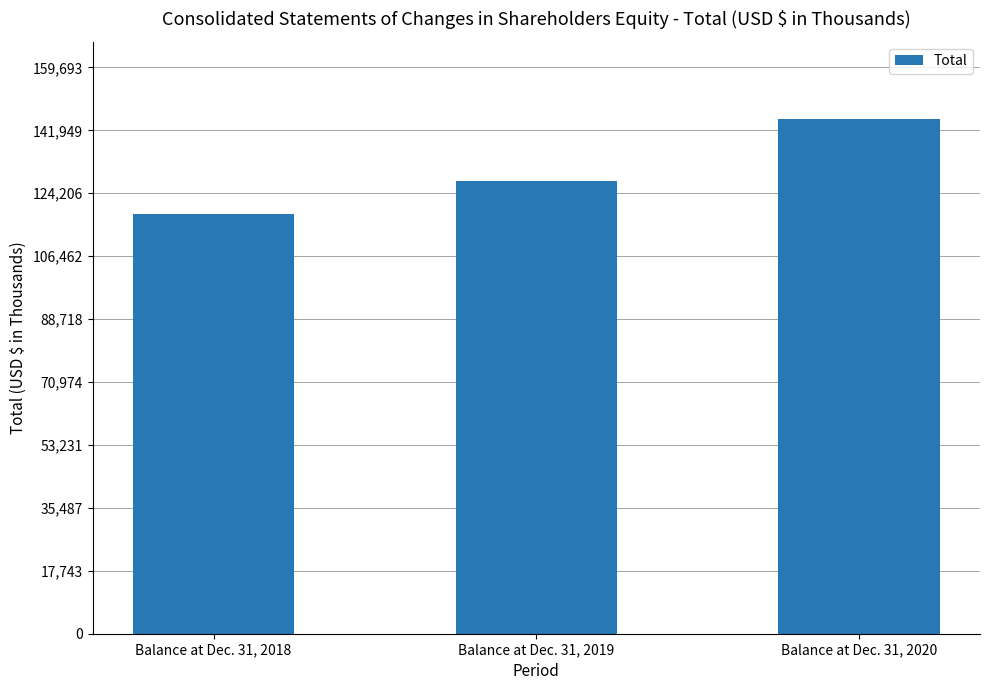

What is the minimum value shown in the chart?

118396